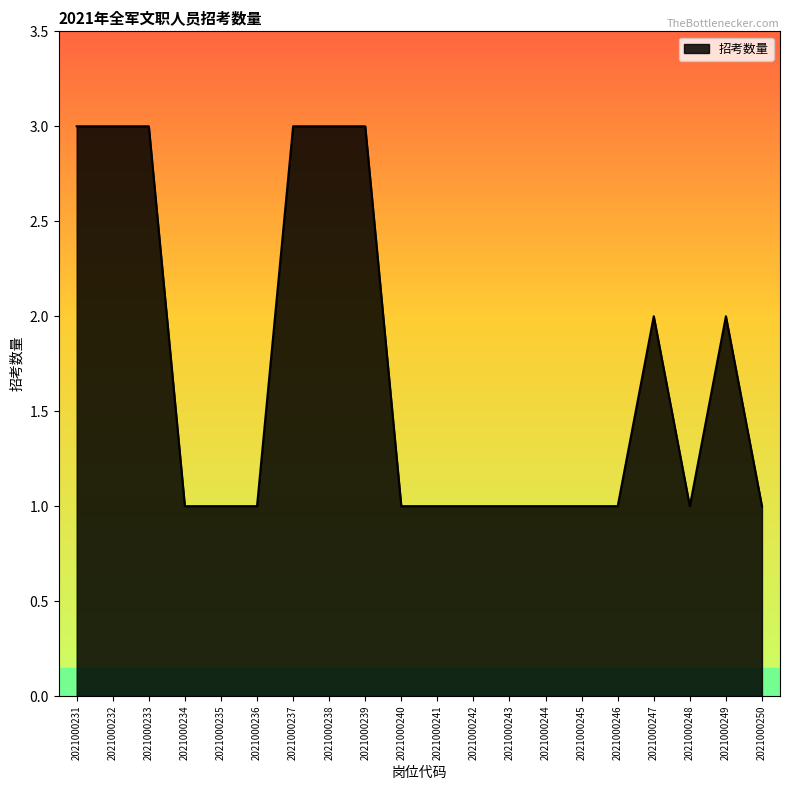

What is the change in value from 2021000237 to 2021000243?

-2